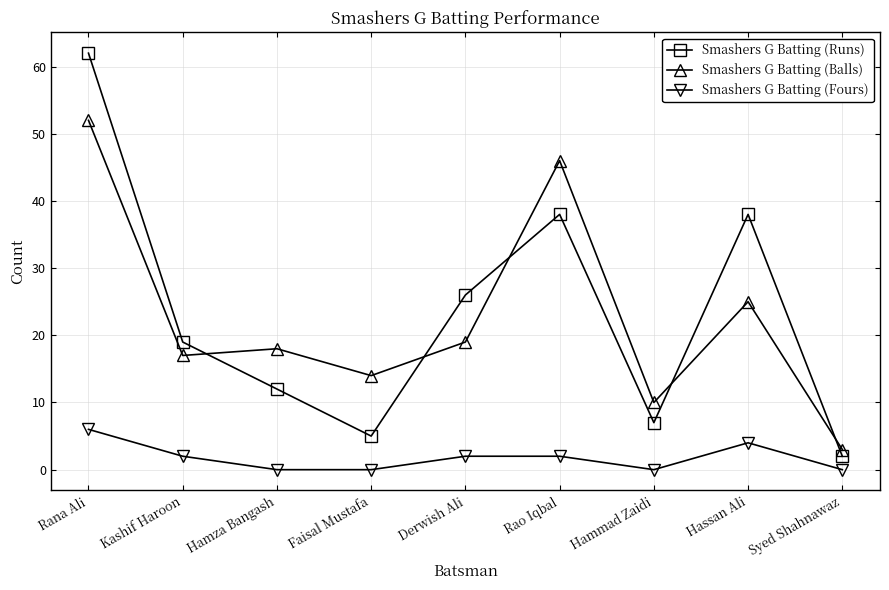

Count the number of categories in the chart.

9